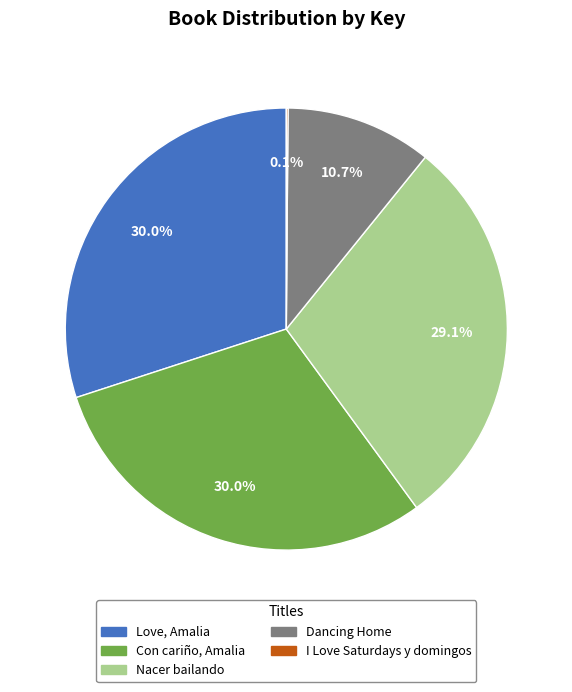

What is the ratio of the value at Nacer bailando to the value at Love, Amalia?

1.0